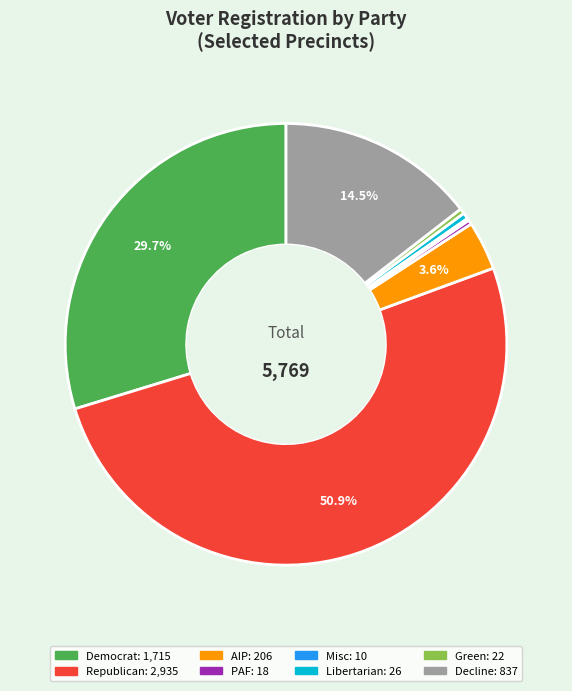

Is there a majority slice in this chart?

Yes